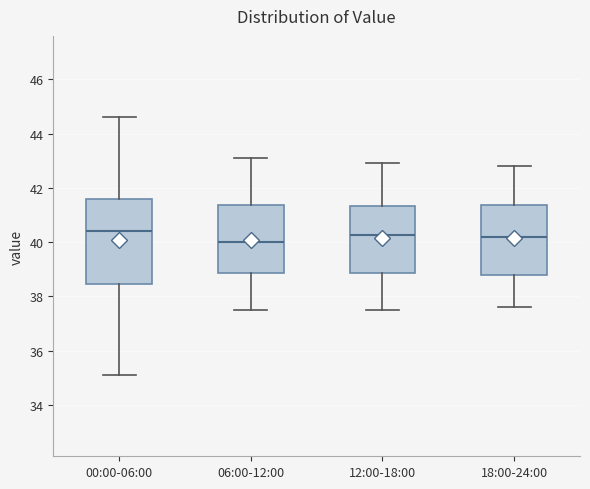

Which box is the tallest, from its lower edge to its upper edge?

00:00-06:00